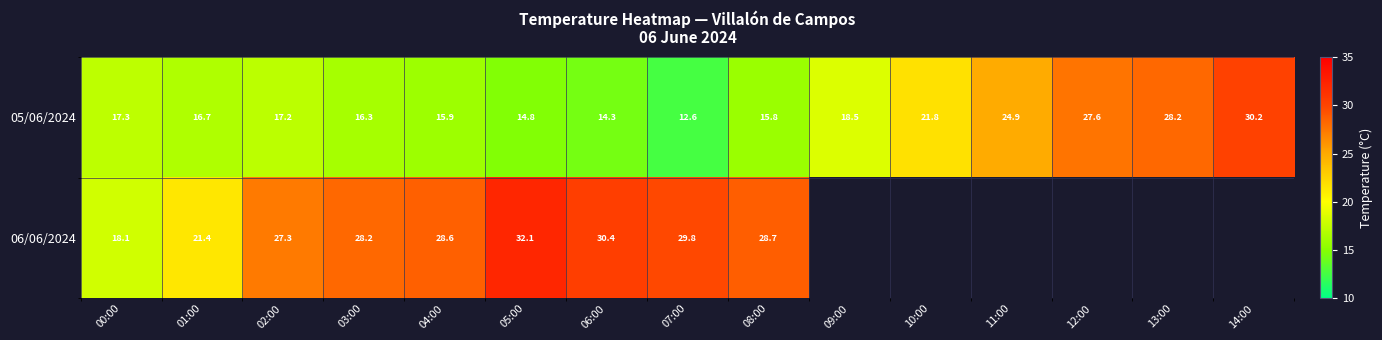

Rank the categories by 05/06/2024 value from highest to lowest.

14:00, 13:00, 12:00, 11:00, 10:00, 09:00, 00:00, 02:00, 01:00, 03:00, 04:00, 08:00, 05:00, 06:00, 07:00